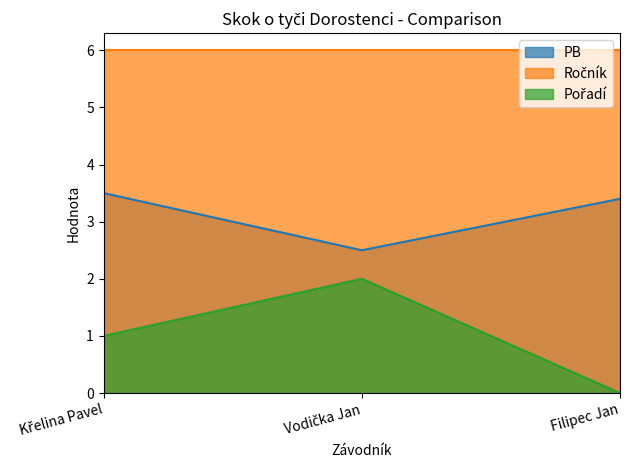

Where does the PB series first go above 3?

Křelina Pavel